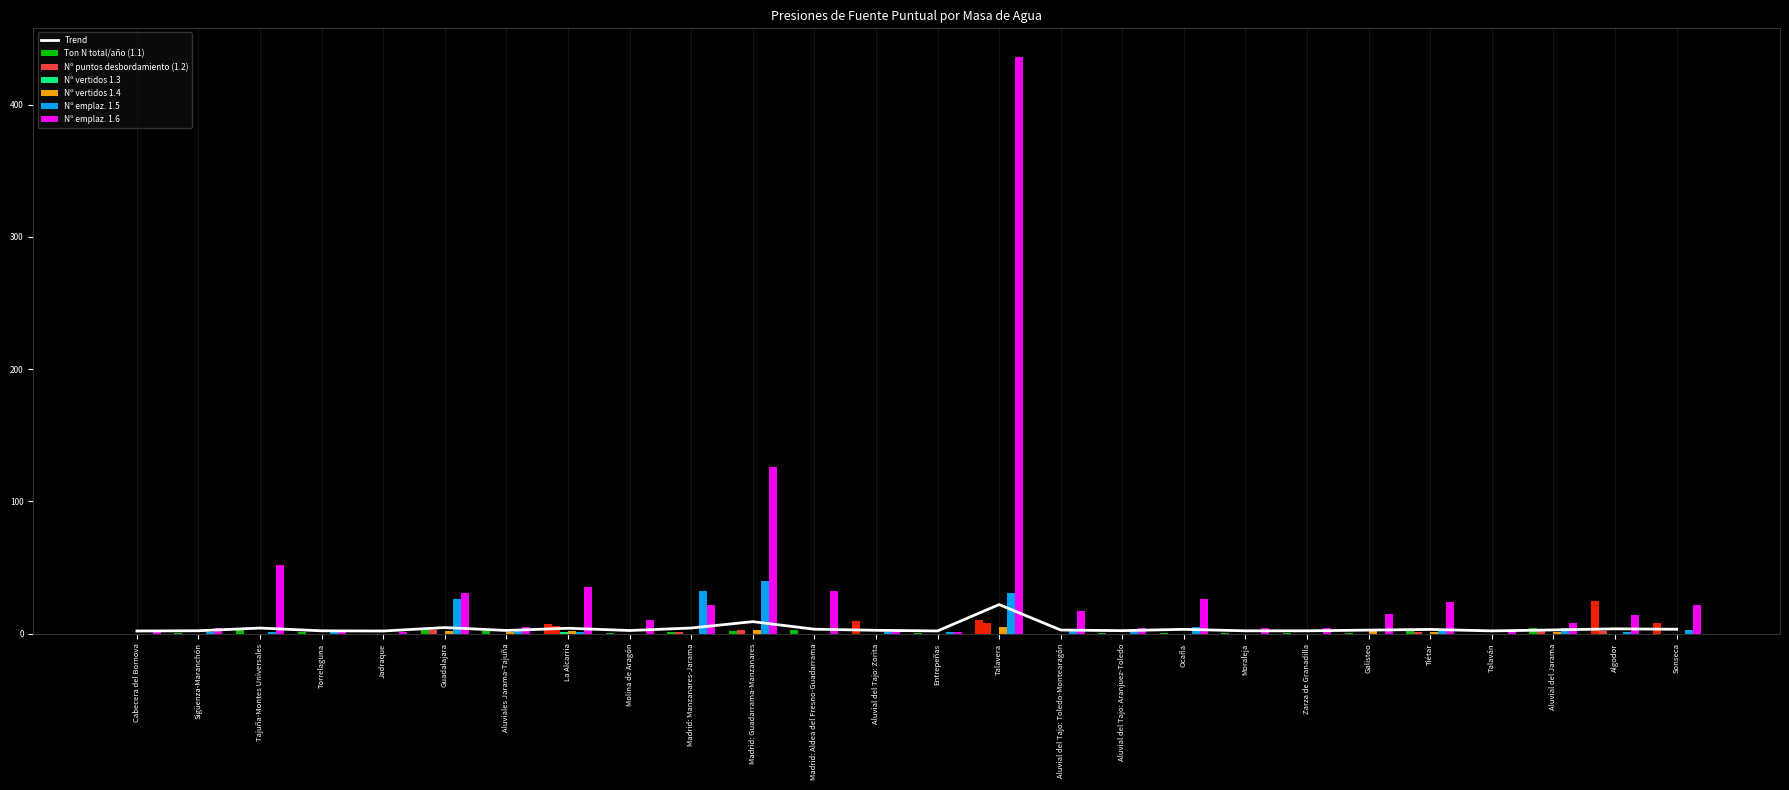

At how many categories does at least one series exceed 248?

1